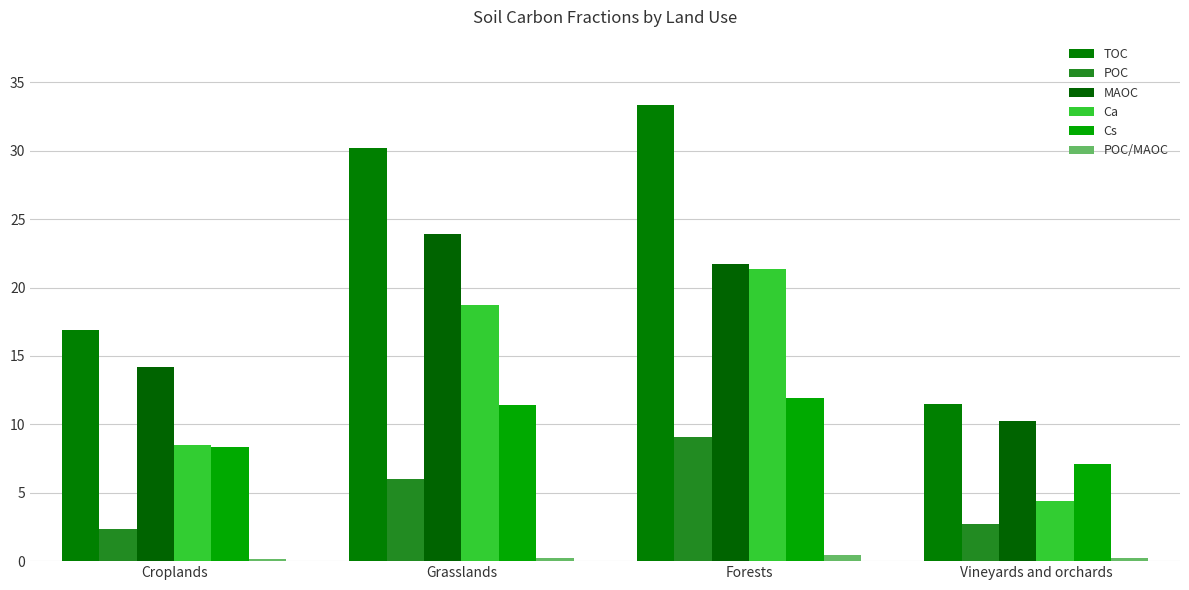

Is the value of POC at Croplands greater than the value of Ca at Vineyards and orchards?

No